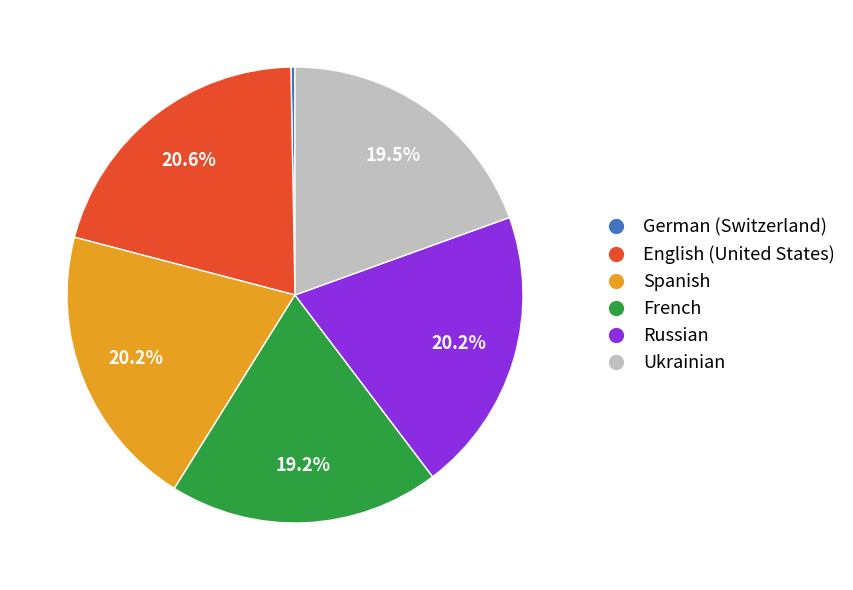

Approximately how many times larger is the value at Ukrainian compared to Russian?

1.0